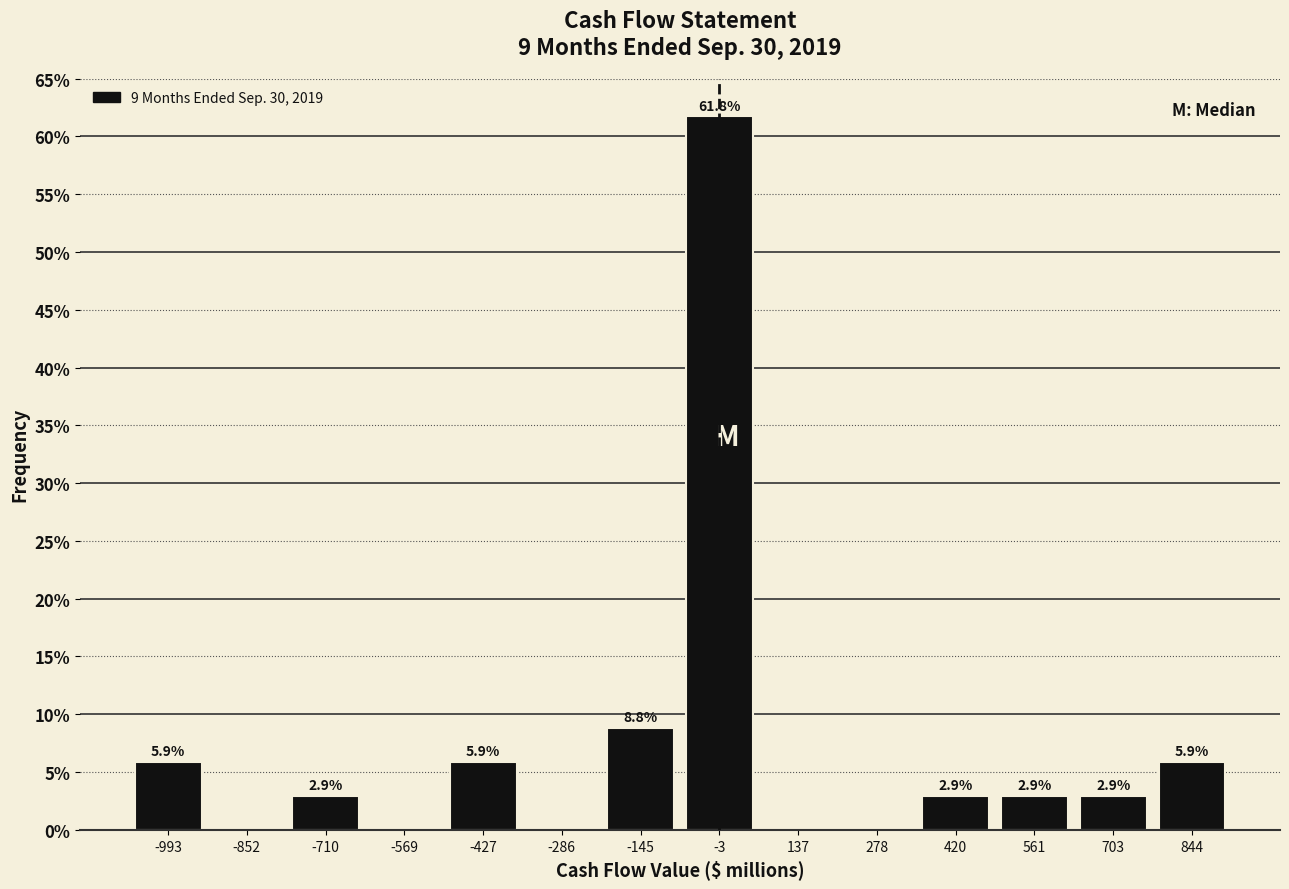

Which range on the x-axis has the tallest bar?

-80 to 60